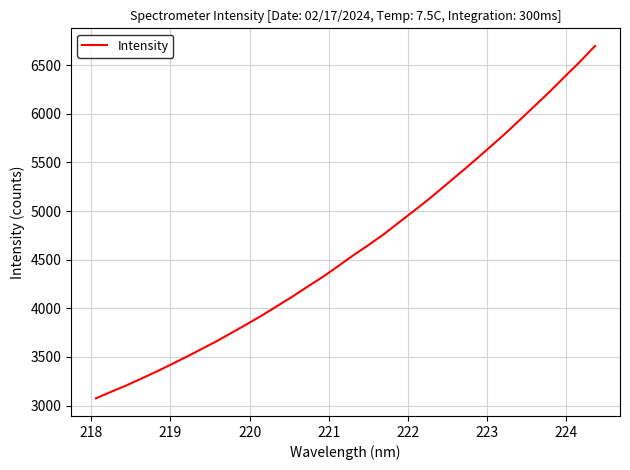

What is the maximum value shown in the chart?

6698.0